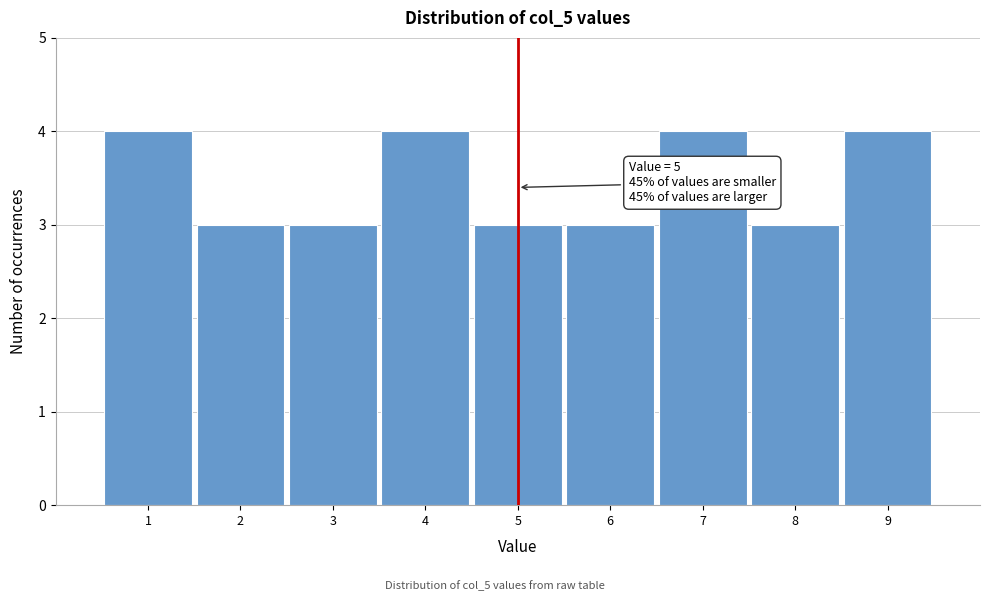

Reading left to right, what are all the values shown in this chart?

4	3	3	4	3	3	4	3	4